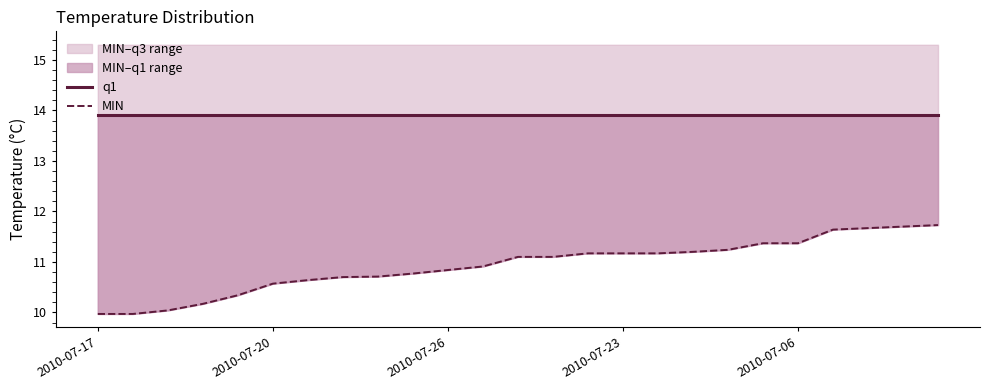

What is the highest value of the MIN–q3 range series?

11.7